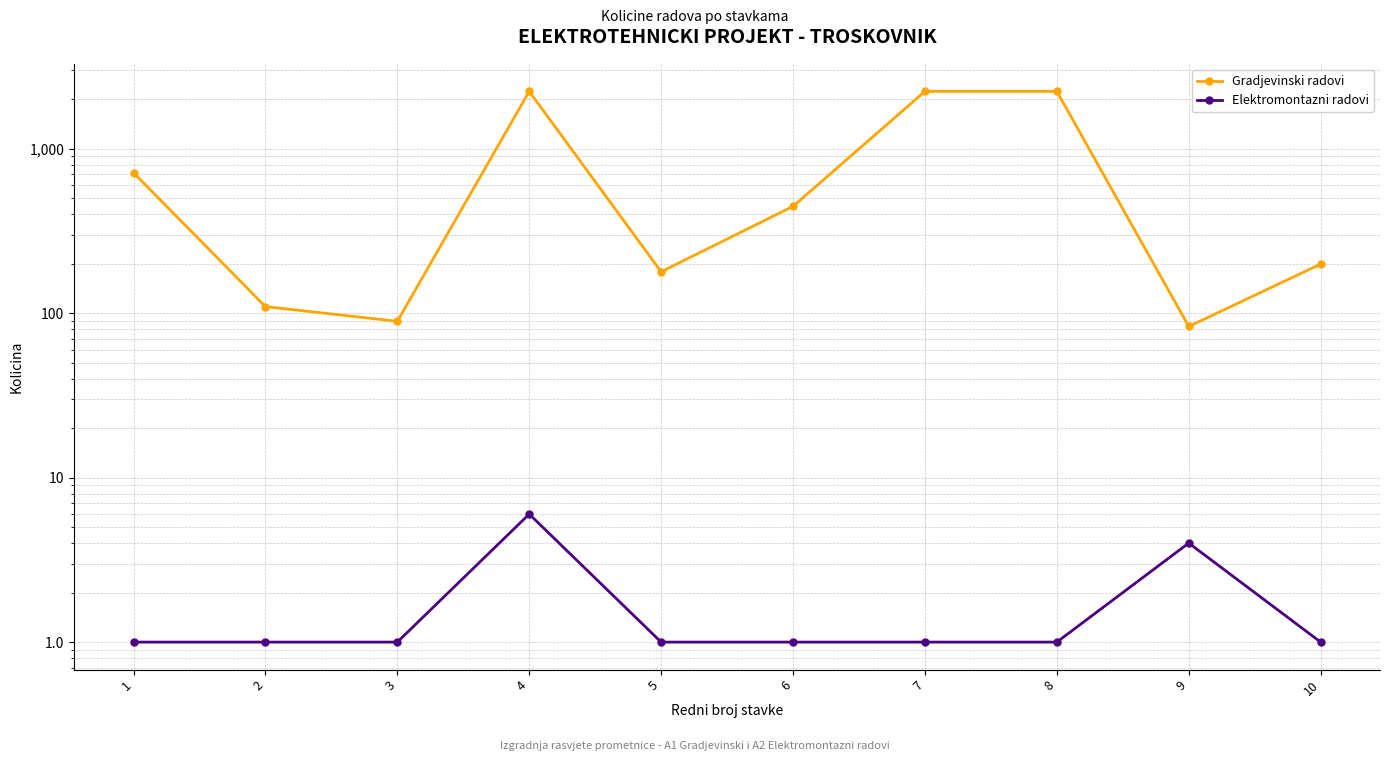

Is the value of Gradjevinski radovi at 7 greater than the value of Elektromontazni radovi at 5?

Yes